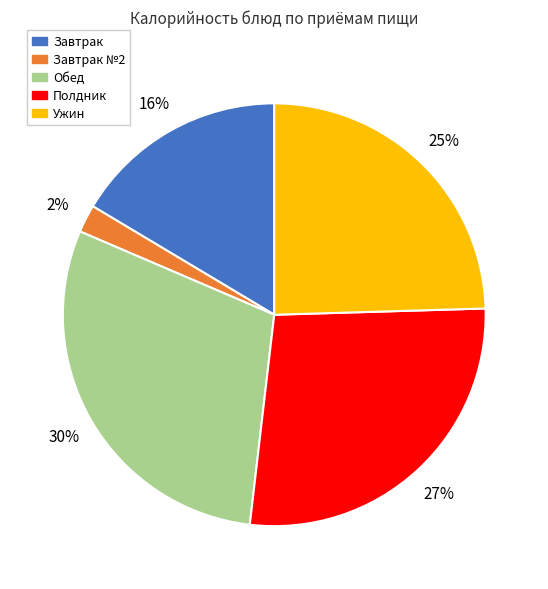

What percentage is the Обед slice, to the nearest percent?

30%